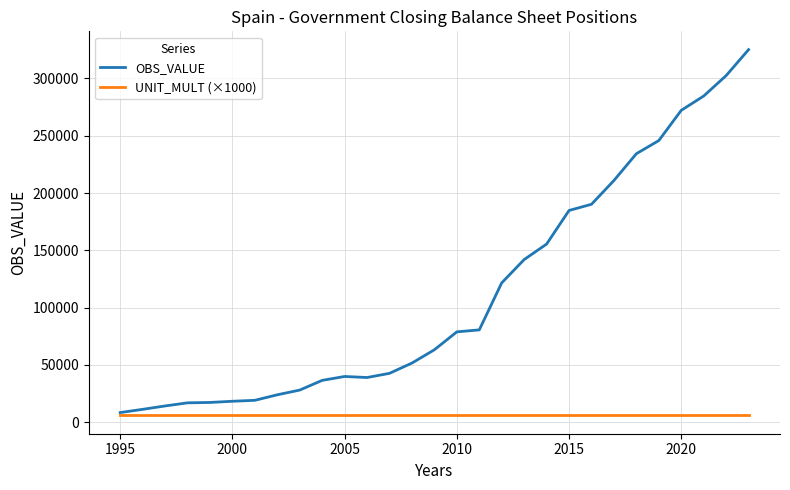

Which series has the largest range (max minus min)?

OBS_VALUE